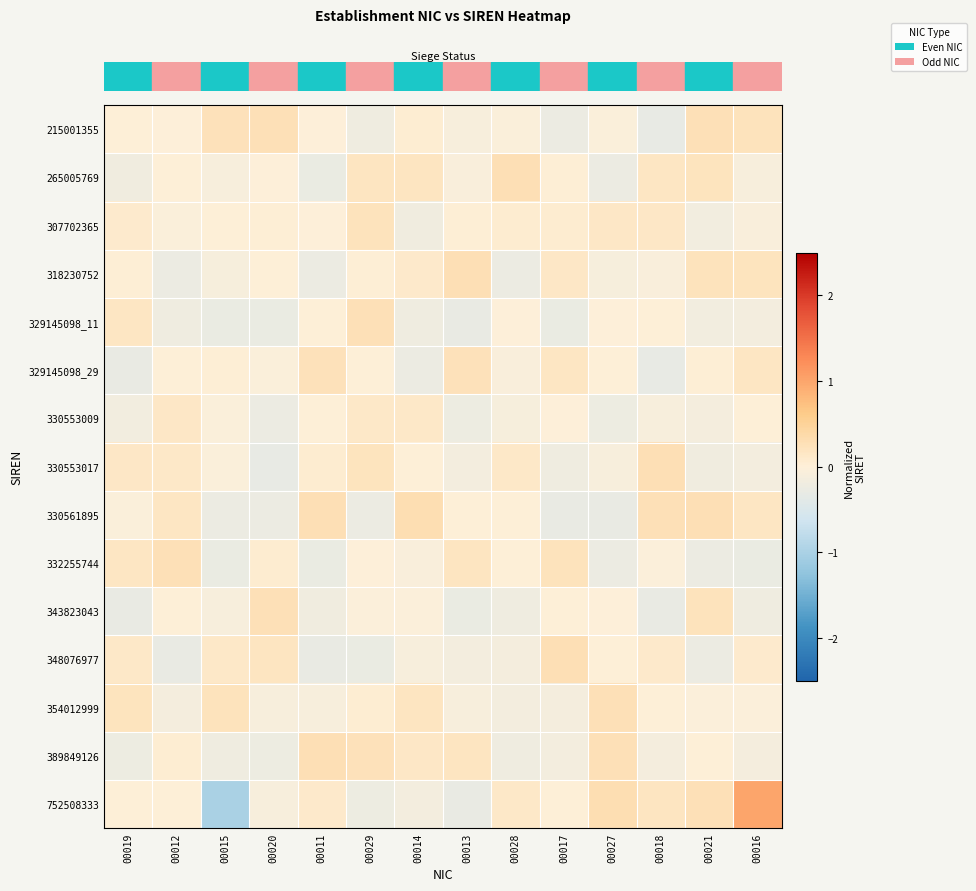

At how many categories does at least one series exceed 0?

14